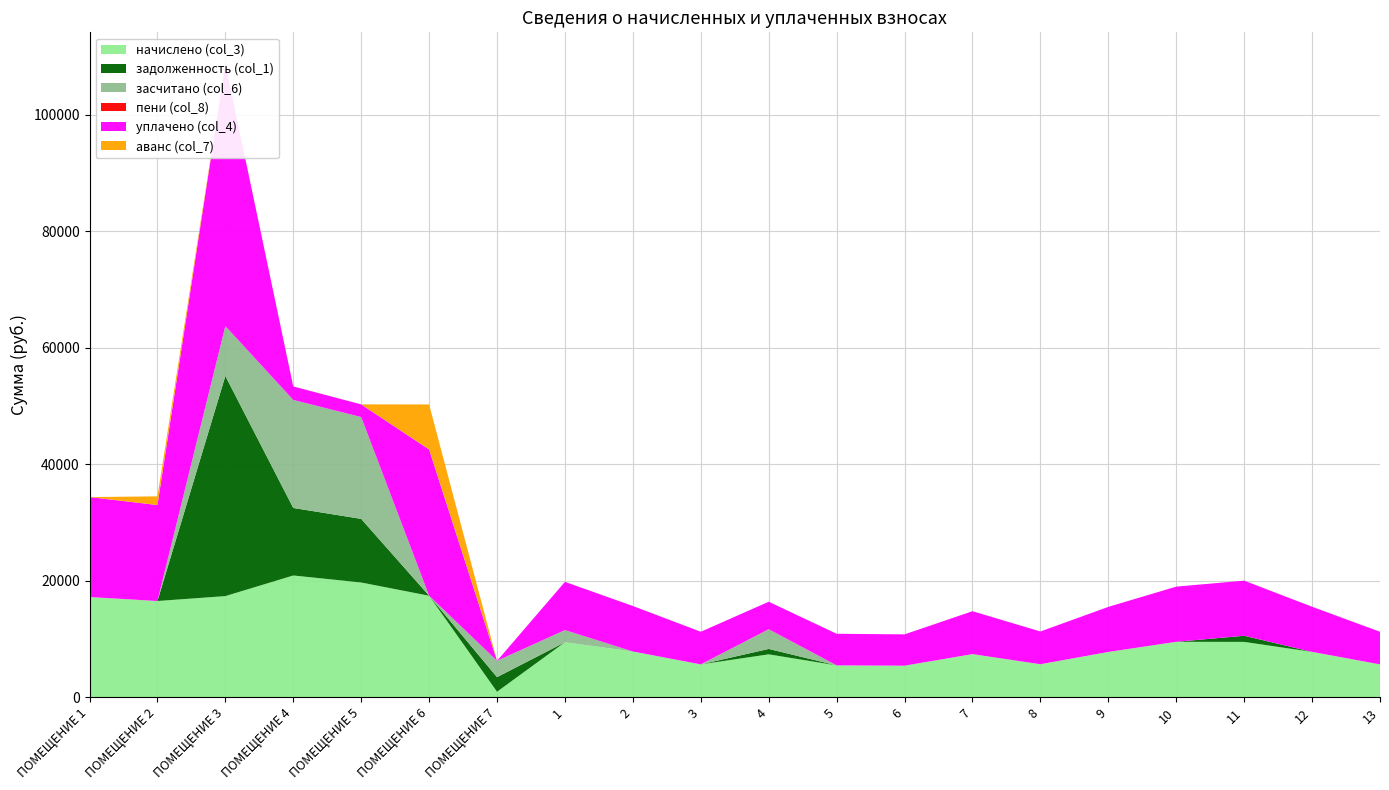

Reading left to right, transcribe all the data shown in this chart.

начислено (col_3): ПОМЕЩЕНИЕ 1=17164.4	ПОМЕЩЕНИЕ 2=16481.3	ПОМЕЩЕНИЕ 3=17325.9	ПОМЕЩЕНИЕ 4=20865.6	ПОМЕЩЕНИЕ 5=19660.9	ПОМЕЩЕНИЕ 6=17388.0	ПОМЕЩЕНИЕ 7=906.7	1=9401.9	2=7812.2	3=5601.4	4=7327.8	5=5427.5	6=5377.9	7=7365.1	8=5626.3	9=7737.7	10=9476.5	11=9464.0	12=7750.1	13=5601.4
задолженность (col_1): ПОМЕЩЕНИЕ 1=0.0	ПОМЕЩЕНИЕ 2=0.0	ПОМЕЩЕНИЕ 3=37792.7	ПОМЕЩЕНИЕ 4=11592.0	ПОМЕЩЕНИЕ 5=10922.7	ПОМЕЩЕНИЕ 6=0.0	ПОМЕЩЕНИЕ 7=2501.0	1=0.0	2=0.0	3=0.0	4=927.3	5=0.0	6=0.0	7=0.0	8=0.0	9=0.0	10=0.0	11=1051.6	12=0.0	13=0.0
засчитано (col_6): ПОМЕЩЕНИЕ 1=0.0	ПОМЕЩЕНИЕ 2=0.0	ПОМЕЩЕНИЕ 3=8568.0	ПОМЕЩЕНИЕ 4=18547.2	ПОМЕЩЕНИЕ 5=17476.3	ПОМЕЩЕНИЕ 6=0.0	ПОМЕЩЕНИЕ 7=2803.2	1=2089.3	2=0.0	3=0.0	4=3369.9	5=0.0	6=0.0	7=0.0	8=0.0	9=0.0	10=0.0	11=0.0	12=0.0	13=0.0
пени (col_8): ПОМЕЩЕНИЕ 1=0.0	ПОМЕЩЕНИЕ 2=0.0	ПОМЕЩЕНИЕ 3=0.0	ПОМЕЩЕНИЕ 4=0.0	ПОМЕЩЕНИЕ 5=0.0	ПОМЕЩЕНИЕ 6=0.0	ПОМЕЩЕНИЕ 7=0.0	1=0.0	2=0.0	3=0.0	4=20.9	5=0.0	6=0.0	7=0.0	8=0.0	9=0.0	10=0.0	11=0.0	12=0.0	13=0.0
уплачено (col_4): ПОМЕЩЕНИЕ 1=17164.4	ПОМЕЩЕНИЕ 2=16481.3	ПОМЕЩЕНИЕ 3=45000.0	ПОМЕЩЕНИЕ 4=2318.4	ПОМЕЩЕНИЕ 5=2184.5	ПОМЕЩЕНИЕ 6=25116.0	ПОМЕЩЕНИЕ 7=0.0	1=8281.6	2=7812.2	3=5601.4	4=4713.1	5=5427.5	6=5377.9	7=7365.1	8=5626.3	9=7737.7	10=9476.5	11=9464.0	12=7750.1	13=5601.4
аванс (col_7): ПОМЕЩЕНИЕ 1=0.0	ПОМЕЩЕНИЕ 2=1488.3	ПОМЕЩЕНИЕ 3=0.0	ПОМЕЩЕНИЕ 4=0.0	ПОМЕЩЕНИЕ 5=0.0	ПОМЕЩЕНИЕ 6=7728.0	ПОМЕЩЕНИЕ 7=0.0	1=0.0	2=0.0	3=0.0	4=0.0	5=0.0	6=0.0	7=0.0	8=0.0	9=0.0	10=0.0	11=0.0	12=0.0	13=0.0